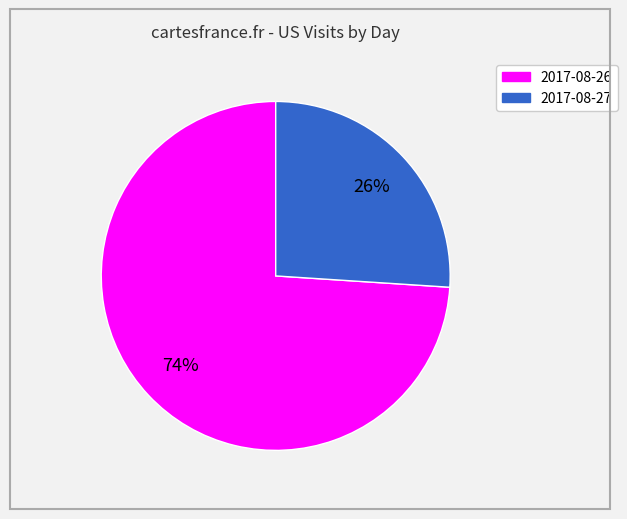

To the nearest percent, what is the combined percentage of 2017-08-27 and 2017-08-26?

100%